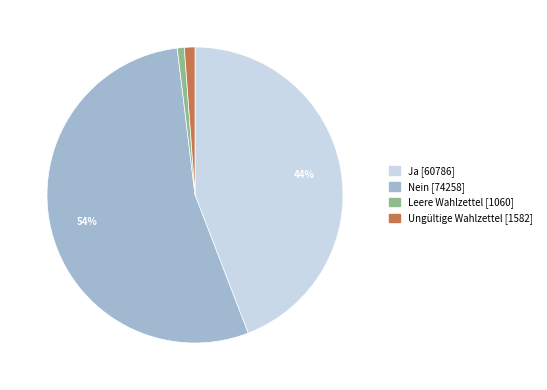

To the nearest percent, what is the average slice percentage?

25%